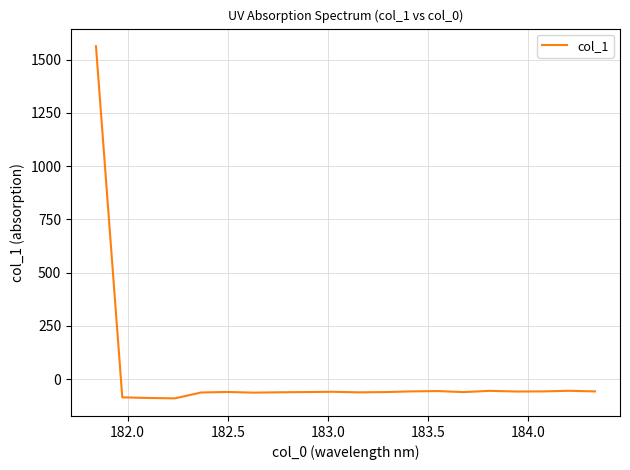

What is the maximum value shown in the chart?

1563.1